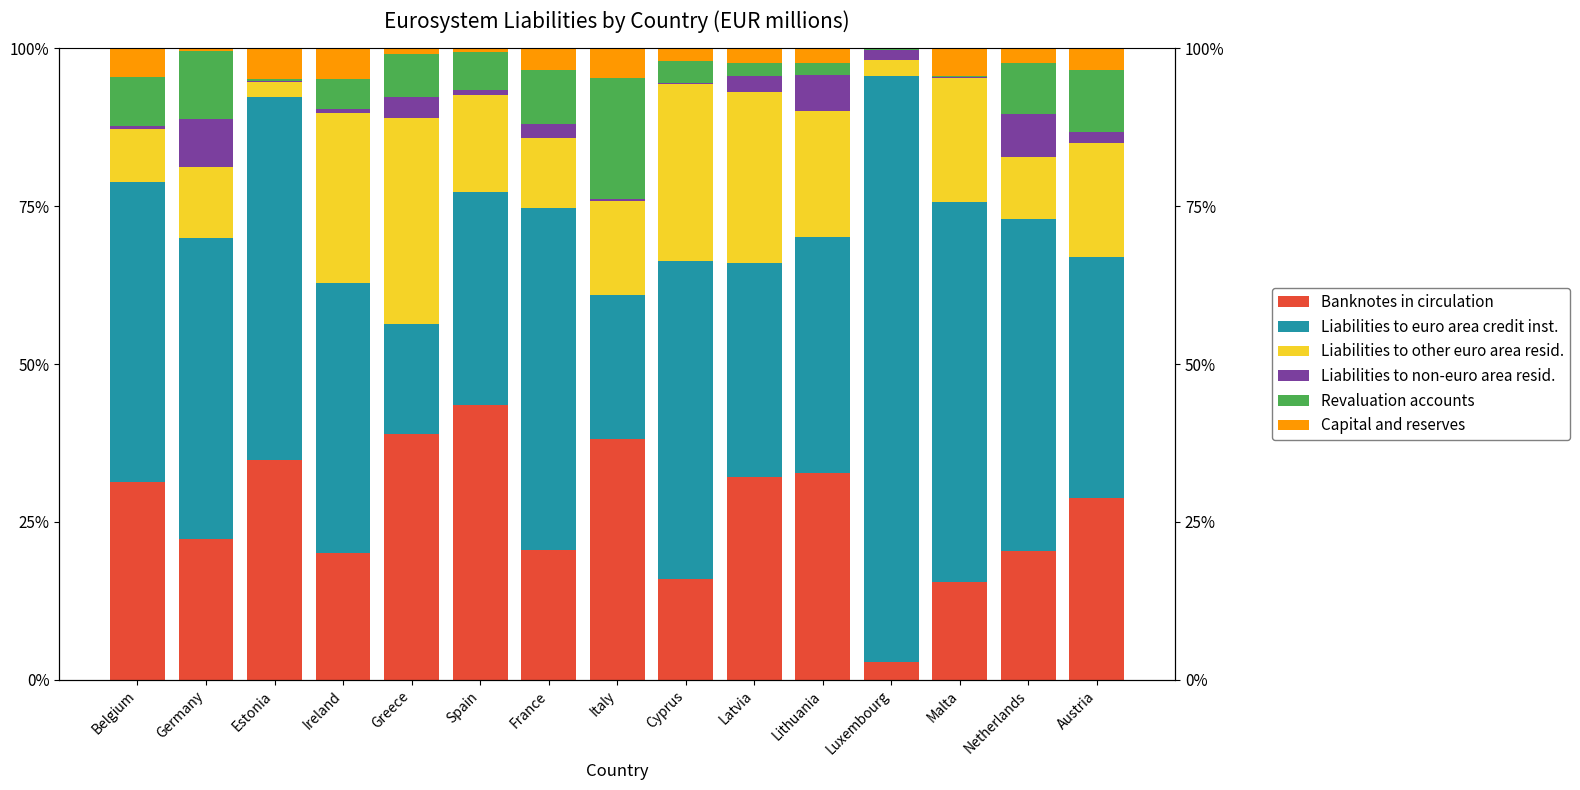

What is the value of the Liabilities to euro area credit inst. bar at the 14th from the left?

52.5